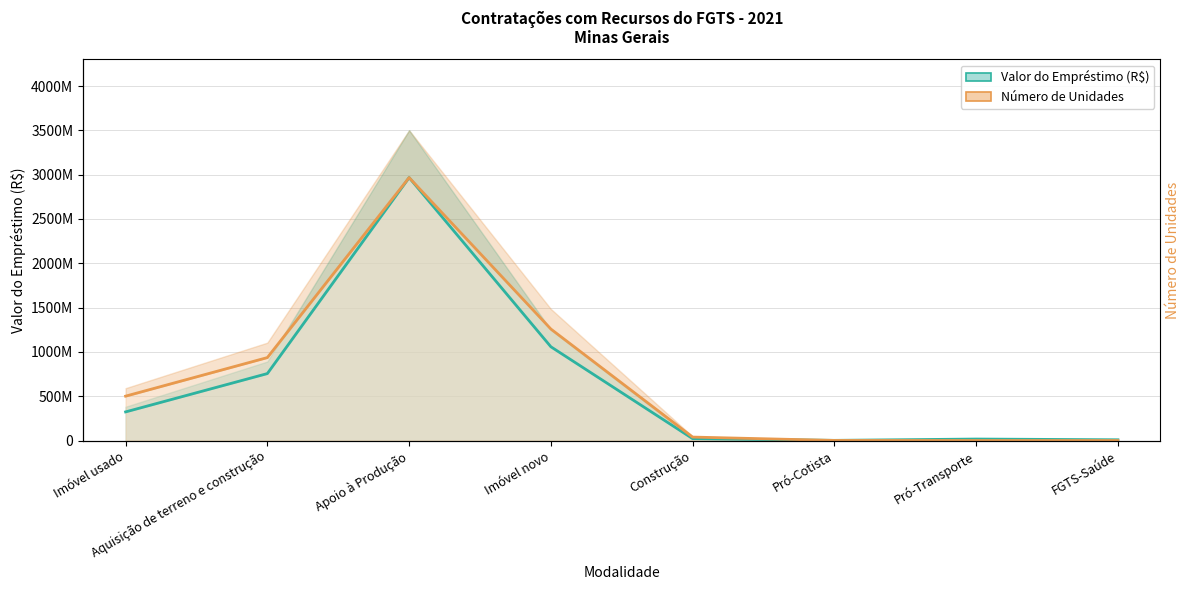

What is the label of the 7th point from the right?

Aquisição de terreno e construção